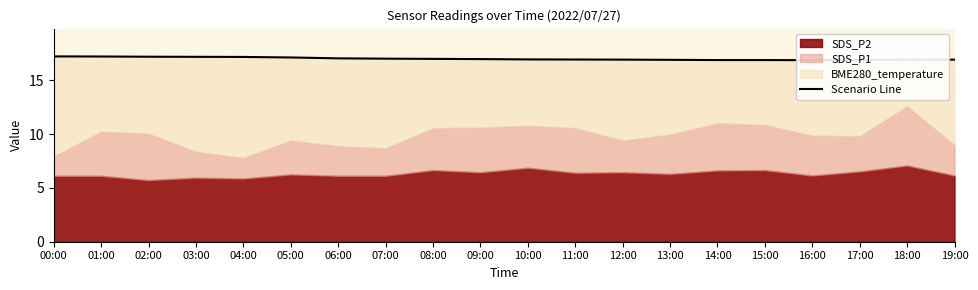

What position from the left is 17:00?

18